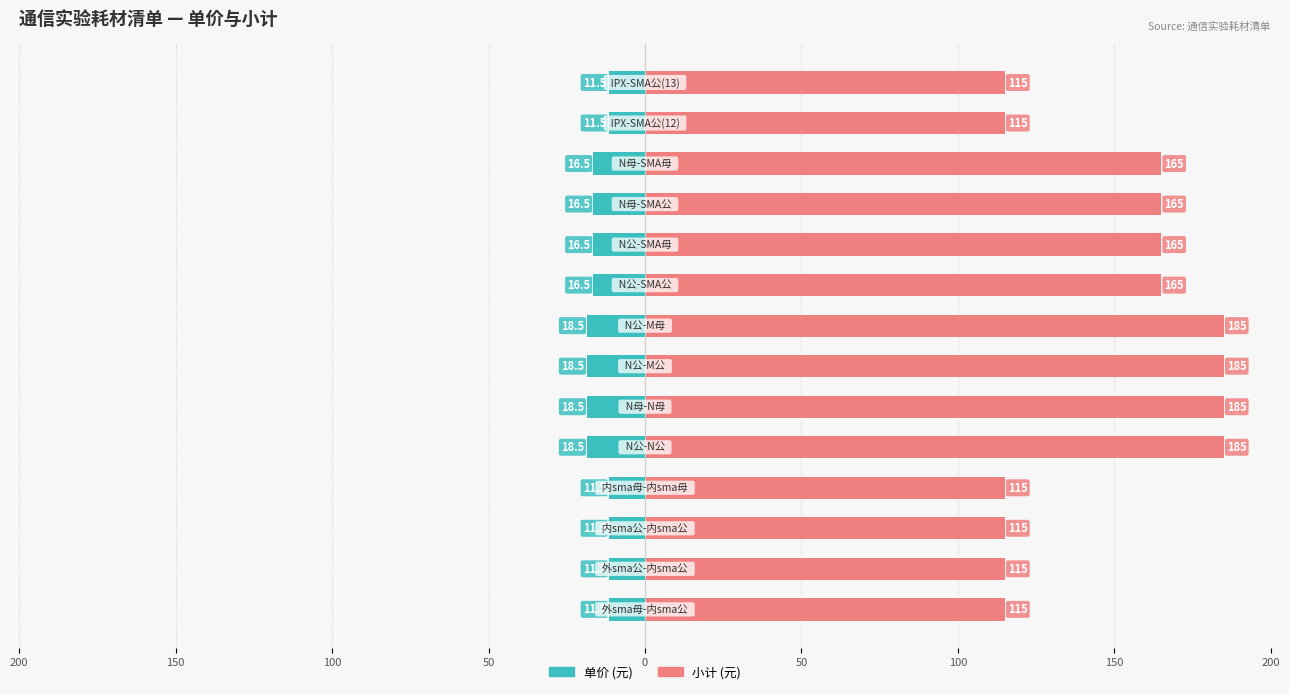

Rank the series at 100 from highest to lowest value.

小计, 单价